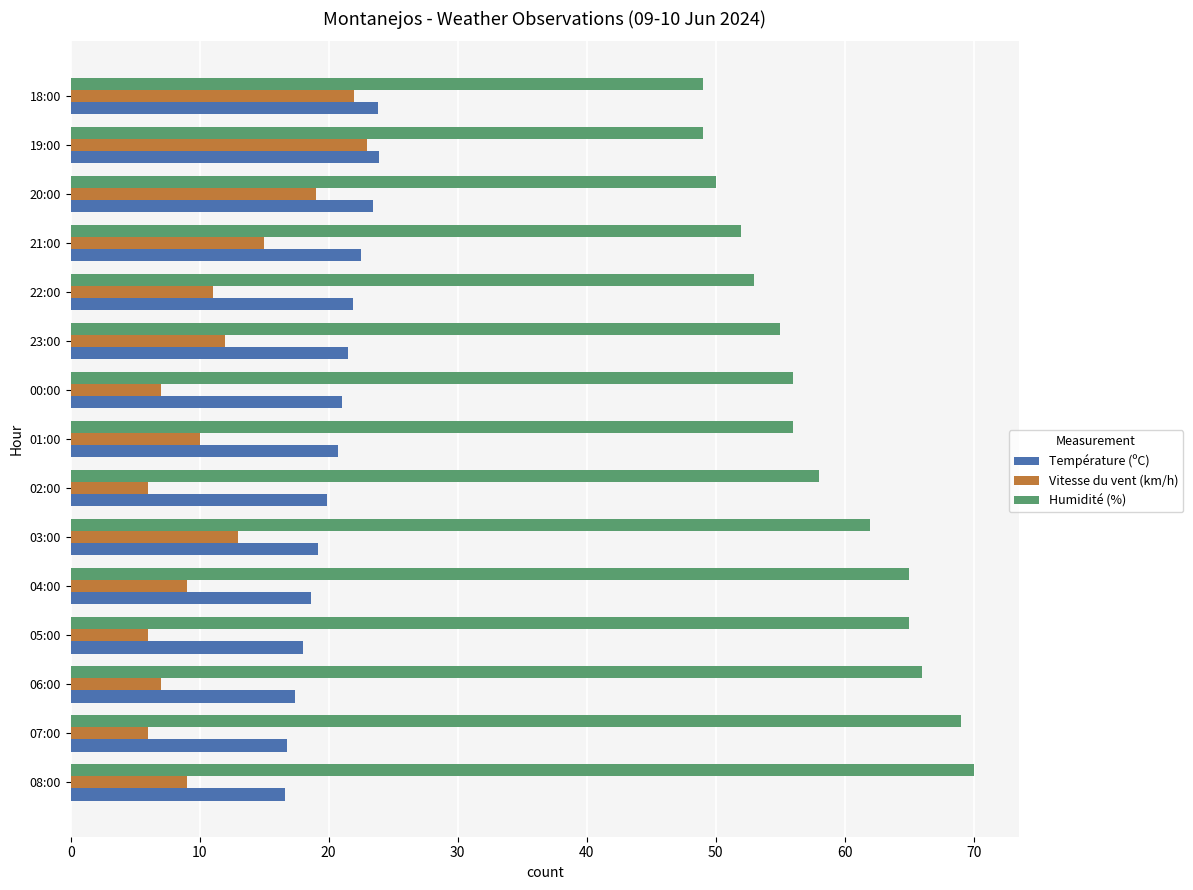

How many values in the Vitesse du vent (km/h) series are below 10?

7